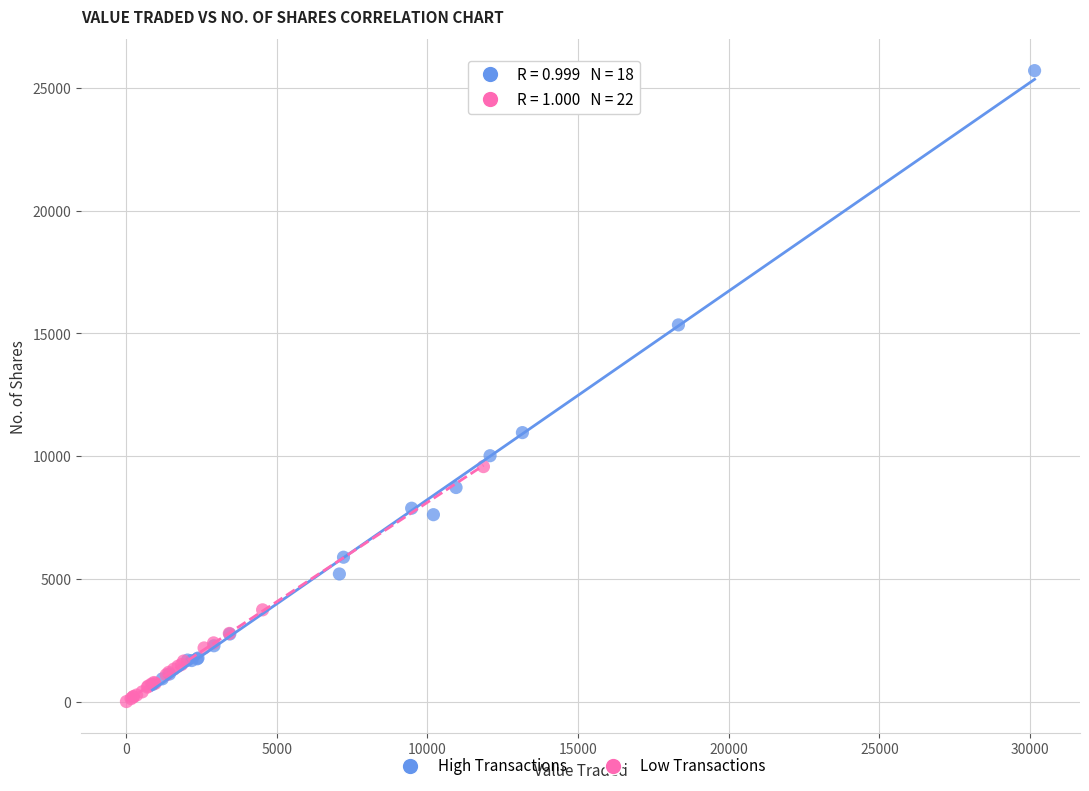

Which series has the widest spread of Y values?

High Transactions